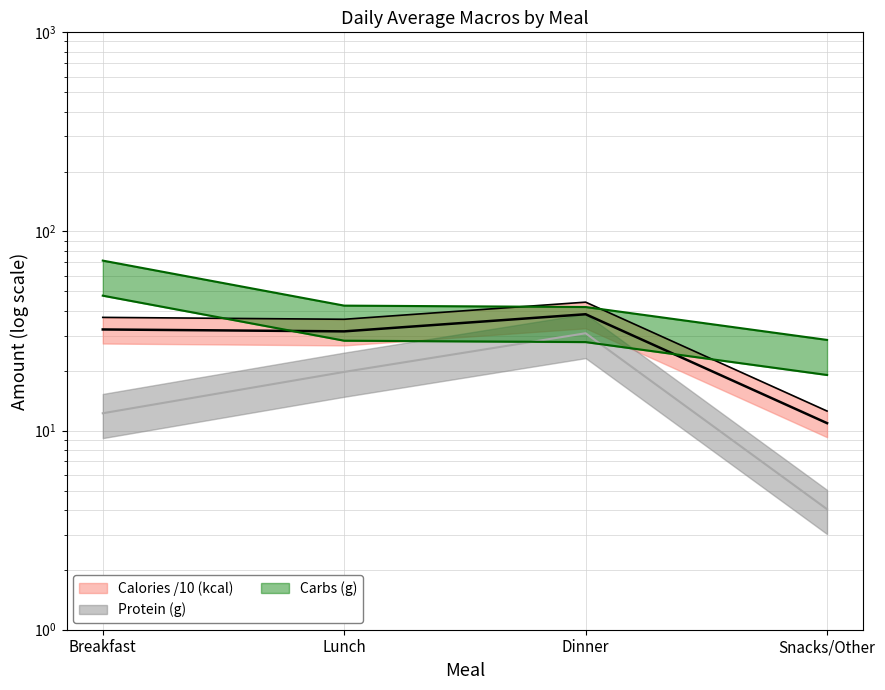

How many interior local peaks does the Protein (g) series have?

1